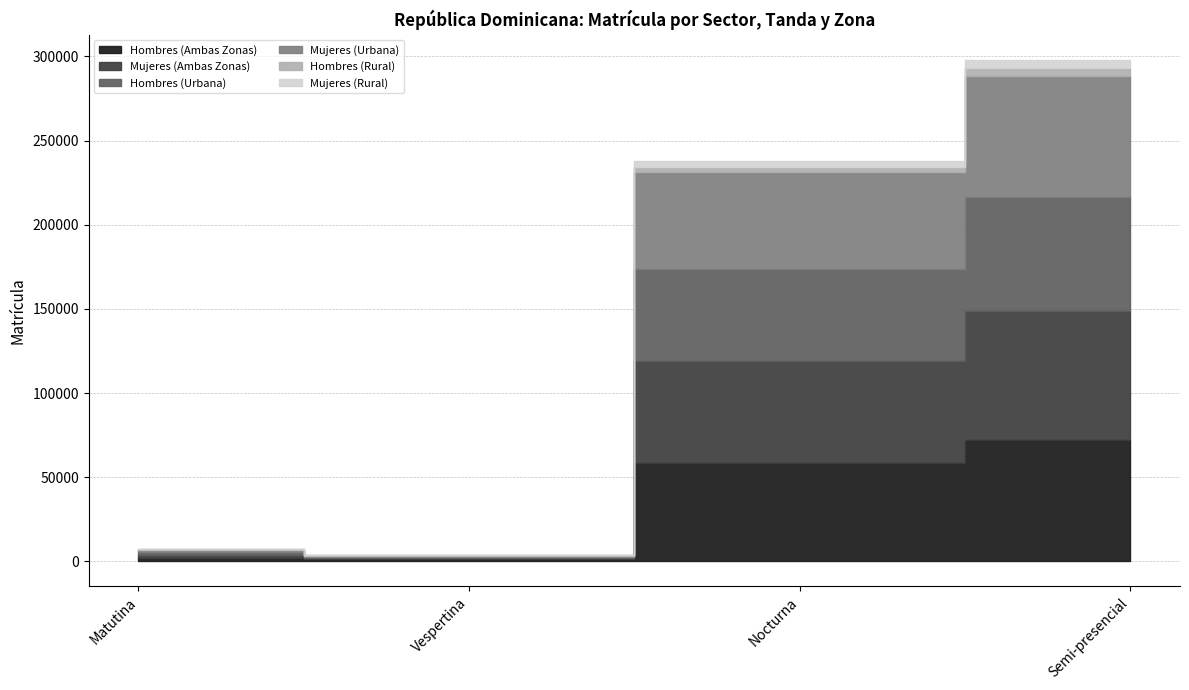

True or false: Hombres (Rural) and Hombres (Ambas Zonas) intersect in this chart.

False